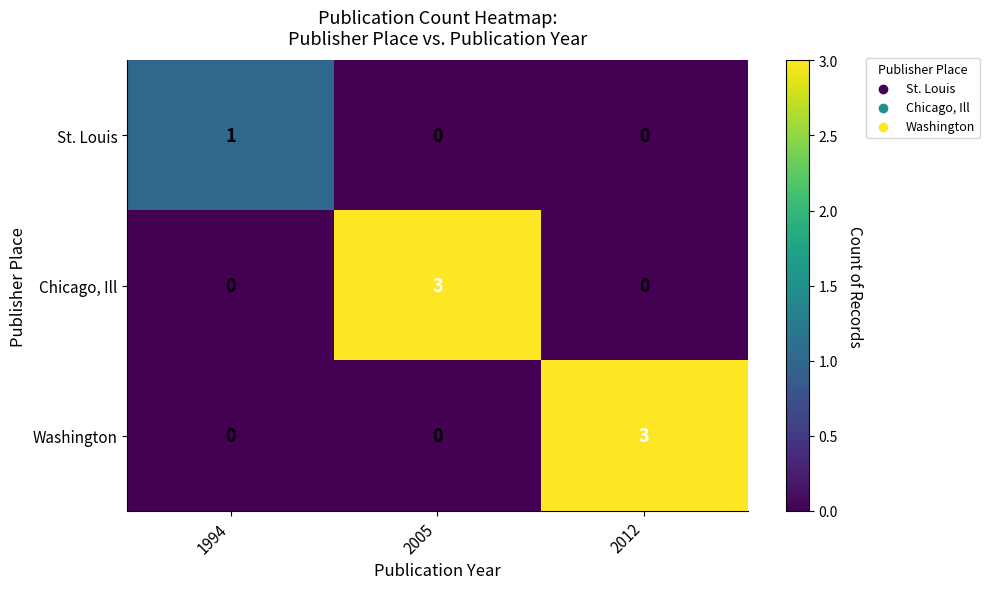

What is the difference between the highest and lowest values at 2005?

3